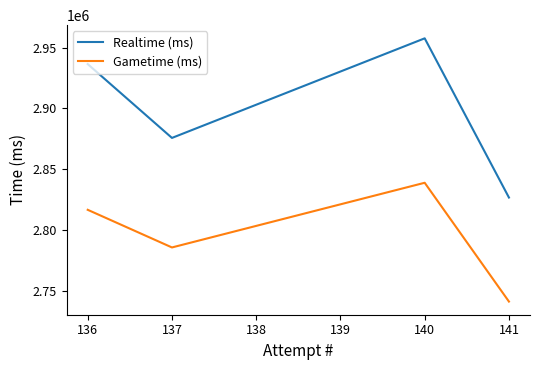

Does the chart display data point markers on the line(s)?

No